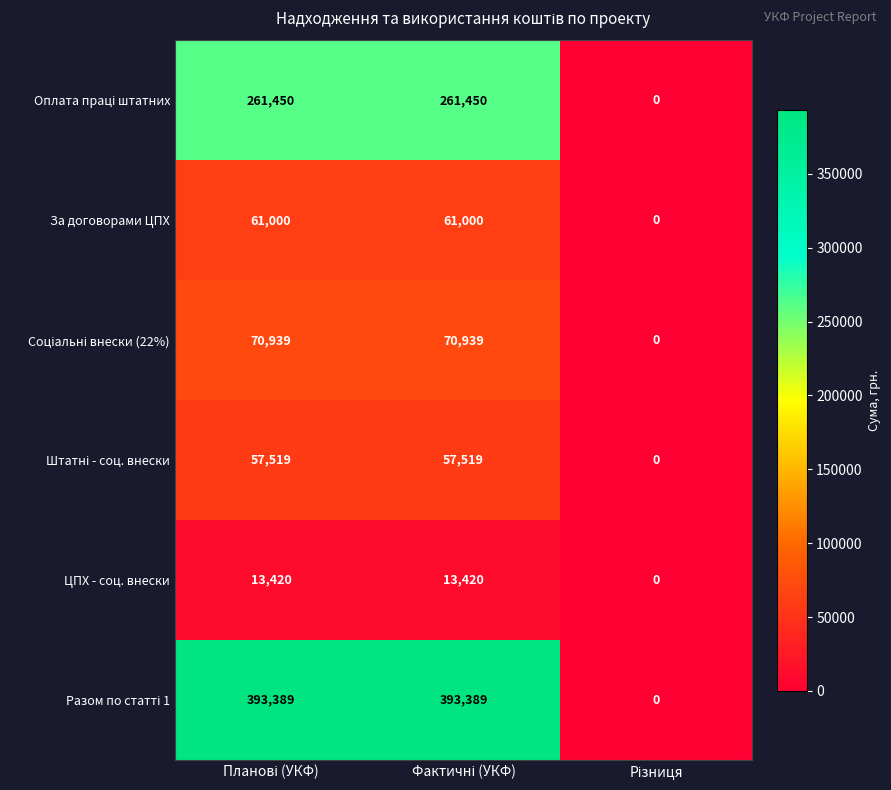

What is the greatest value displayed?

393389